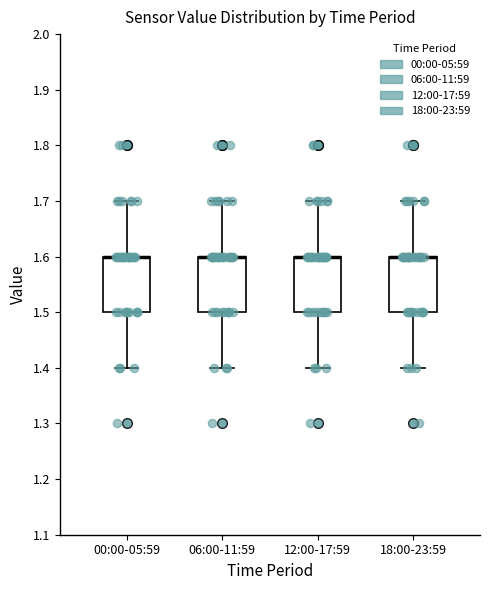

Reading left to right, read every box against the y-axis: the position of its median line, the range the box covers, and the ends of its whiskers. The values are not printed on the chart, so give them approximately, as read against the axis.

00:00-05:59: median 1.6 (drawn on the box's upper edge), box 1.5 to 1.6, whiskers 1.4 to 1.7
06:00-11:59: median 1.6 (drawn on the box's upper edge), box 1.5 to 1.6, whiskers 1.4 to 1.7
12:00-17:59: median 1.6 (drawn on the box's upper edge), box 1.5 to 1.6, whiskers 1.4 to 1.7
18:00-23:59: median 1.6 (drawn on the box's upper edge), box 1.5 to 1.6, whiskers 1.4 to 1.7